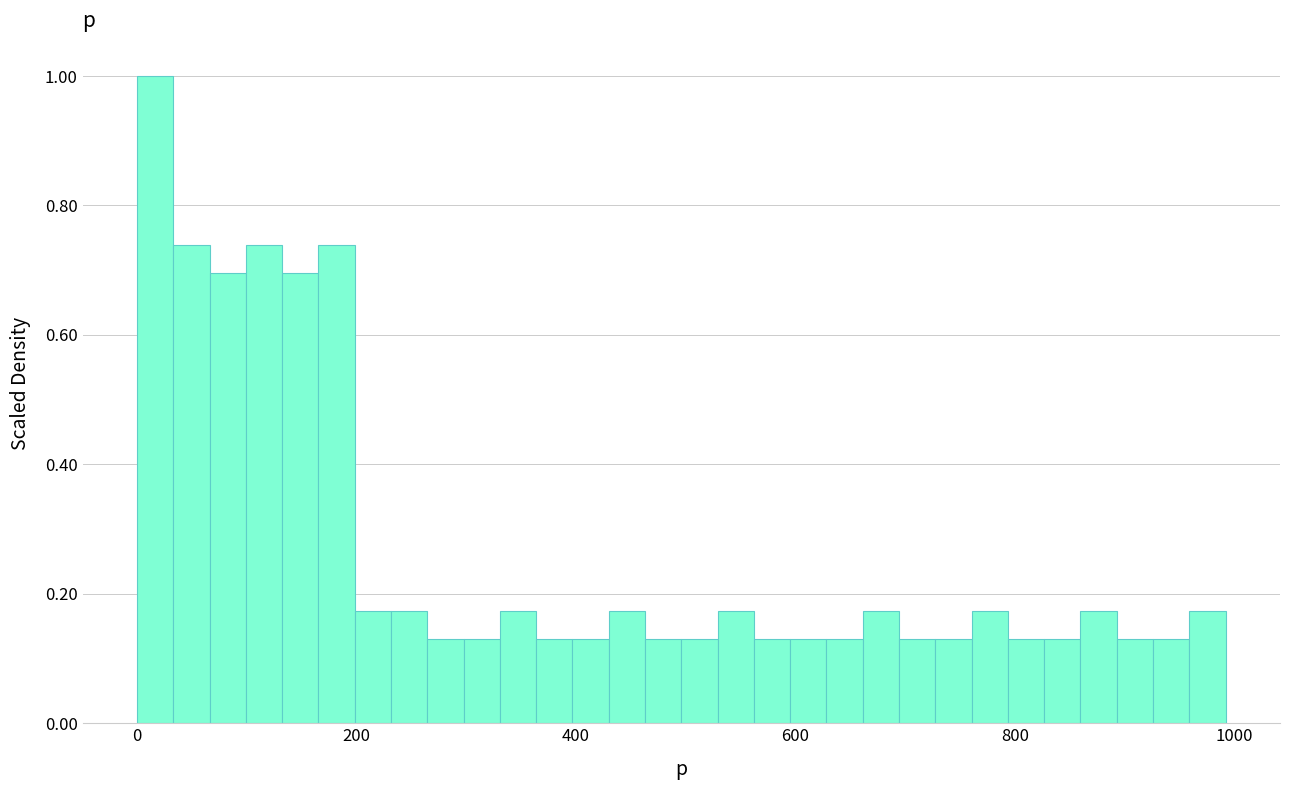

Around what value on the x-axis is the tallest bar? Give the approximate position of its centre, as read against the axis.

20